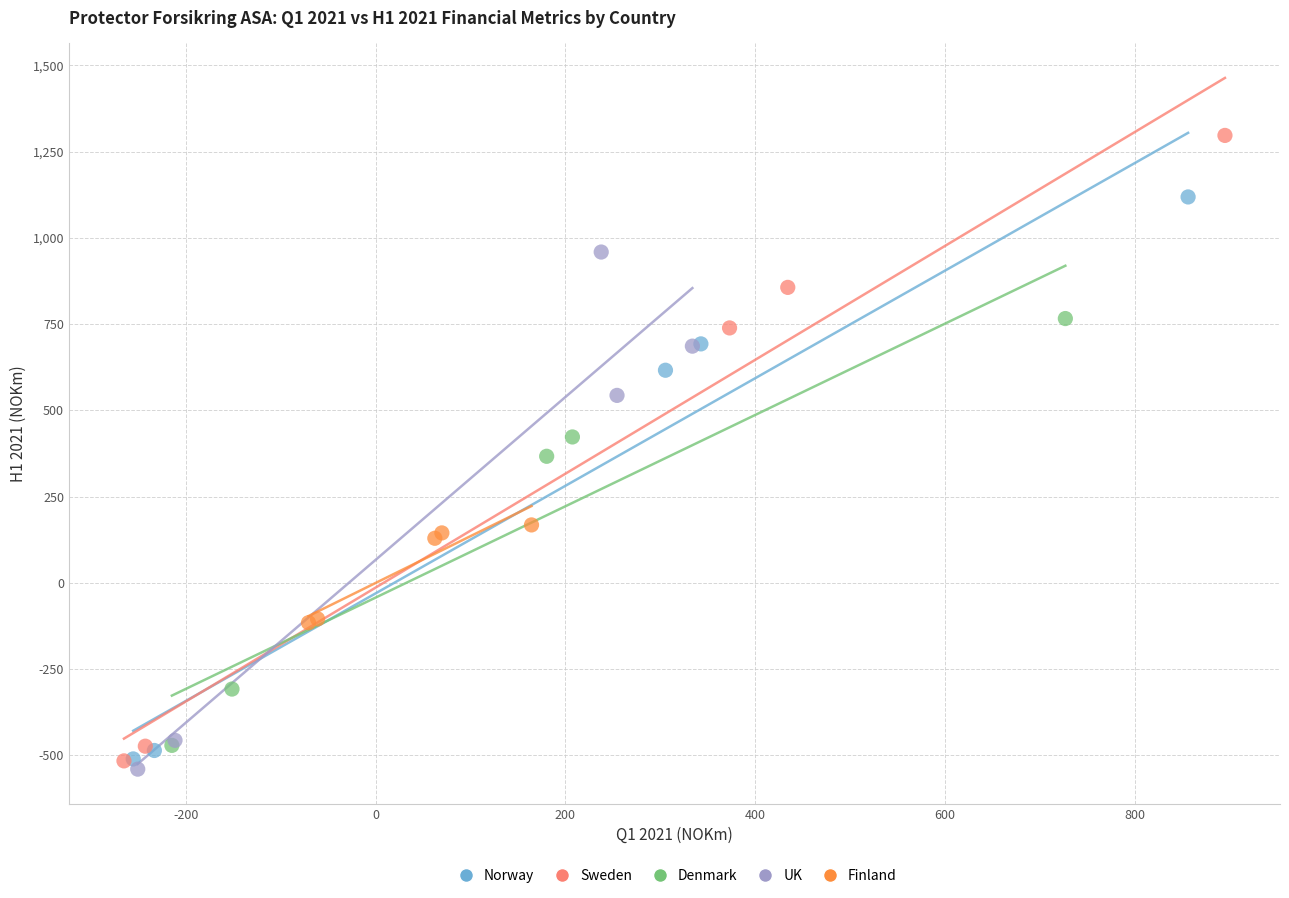

Which series has the widest spread of Y values?

Sweden